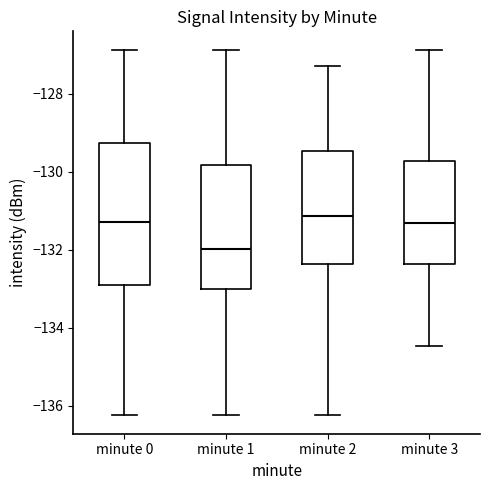

Reading left to right, read every box against the y-axis: the position of its median line, the range the box covers, and the ends of its whiskers. The values are not printed on the chart, so give them approximately, as read against the axis.

minute 0: median -131.2, box -133.0 to -129.2, whiskers -136.2 to -126.8
minute 1: median -132.0, box -133.0 to -129.8, whiskers -136.2 to -126.8
minute 2: median -131.2, box -132.4 to -129.4, whiskers -136.2 to -127.2
minute 3: median -131.4, box -132.4 to -129.8, whiskers -134.4 to -126.8